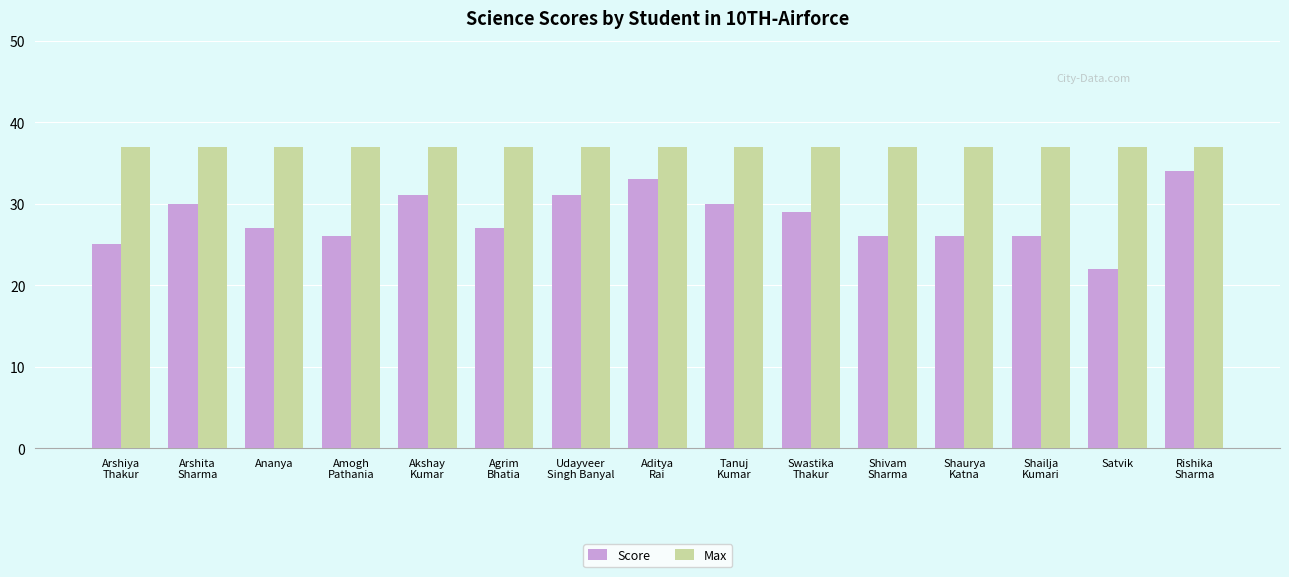

Reading left to right, extract all data points from this chart.

Score: Arshiya
Thakur=25	Arshita
Sharma=30	Ananya=27	Amogh
Pathania=26	Akshay
Kumar=31	Agrim
Bhatia=27	Udayveer
Singh Banyal=31	Aditya
Rai=33	Tanuj
Kumar=30	Swastika
Thakur=29	Shivam
Sharma=26	Shaurya
Katna=26	Shailja
Kumari=26	Satvik=22	Rishika
Sharma=34
Max: Arshiya
Thakur=37	Arshita
Sharma=37	Ananya=37	Amogh
Pathania=37	Akshay
Kumar=37	Agrim
Bhatia=37	Udayveer
Singh Banyal=37	Aditya
Rai=37	Tanuj
Kumar=37	Swastika
Thakur=37	Shivam
Sharma=37	Shaurya
Katna=37	Shailja
Kumari=37	Satvik=37	Rishika
Sharma=37